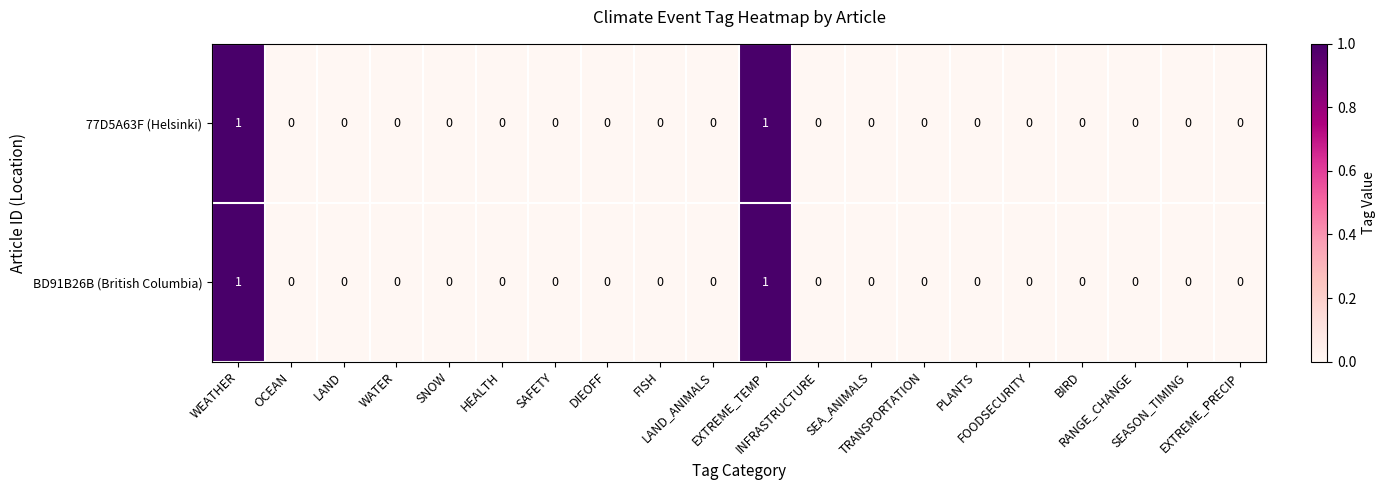

How many BD91B26B (British Columbia) values are between 0 and 1?

20